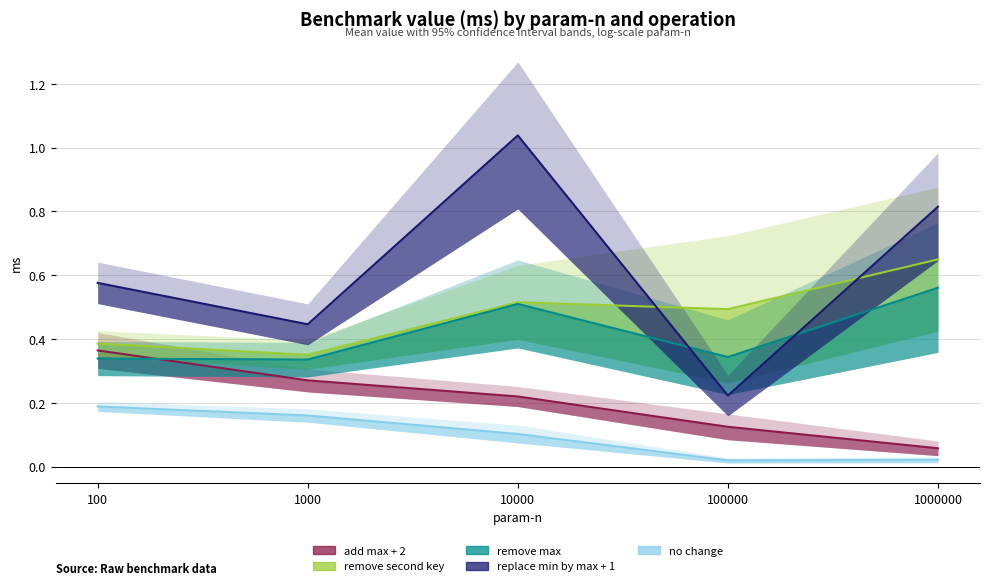

What are all the series names shown in the legend?

add max + 2, remove second key, remove max, replace min by max + 1, no change